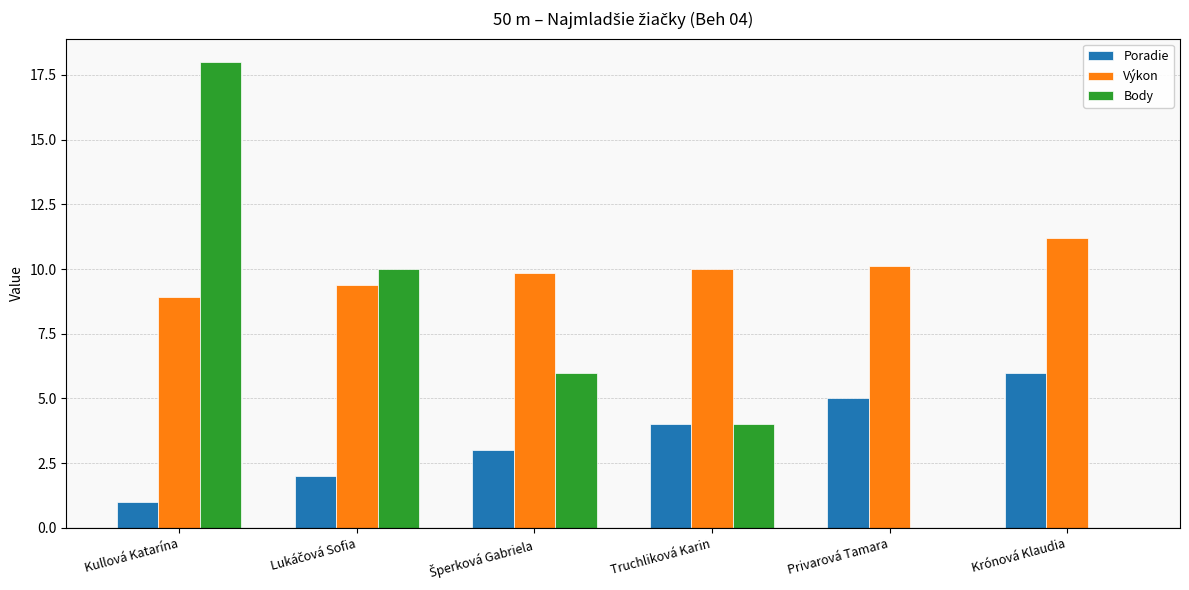

The value of Výkon at Truchliková Karin is 17.2. True or false?

False